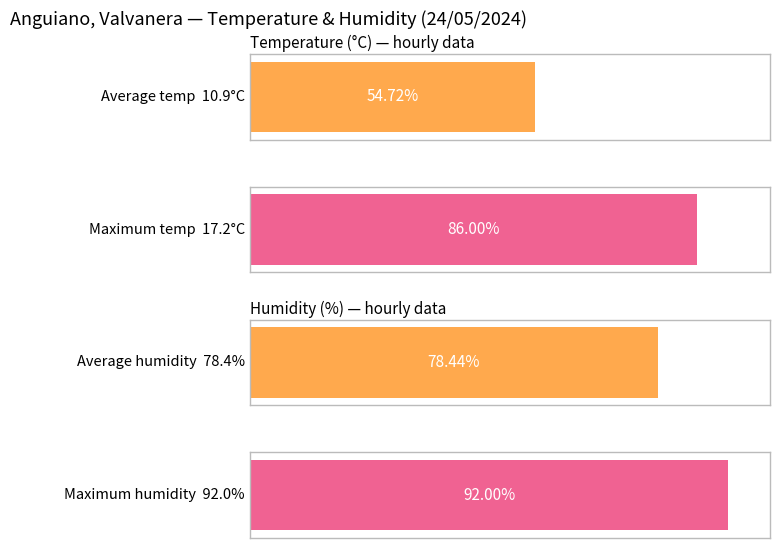

Does the chart contain any negative values?

No